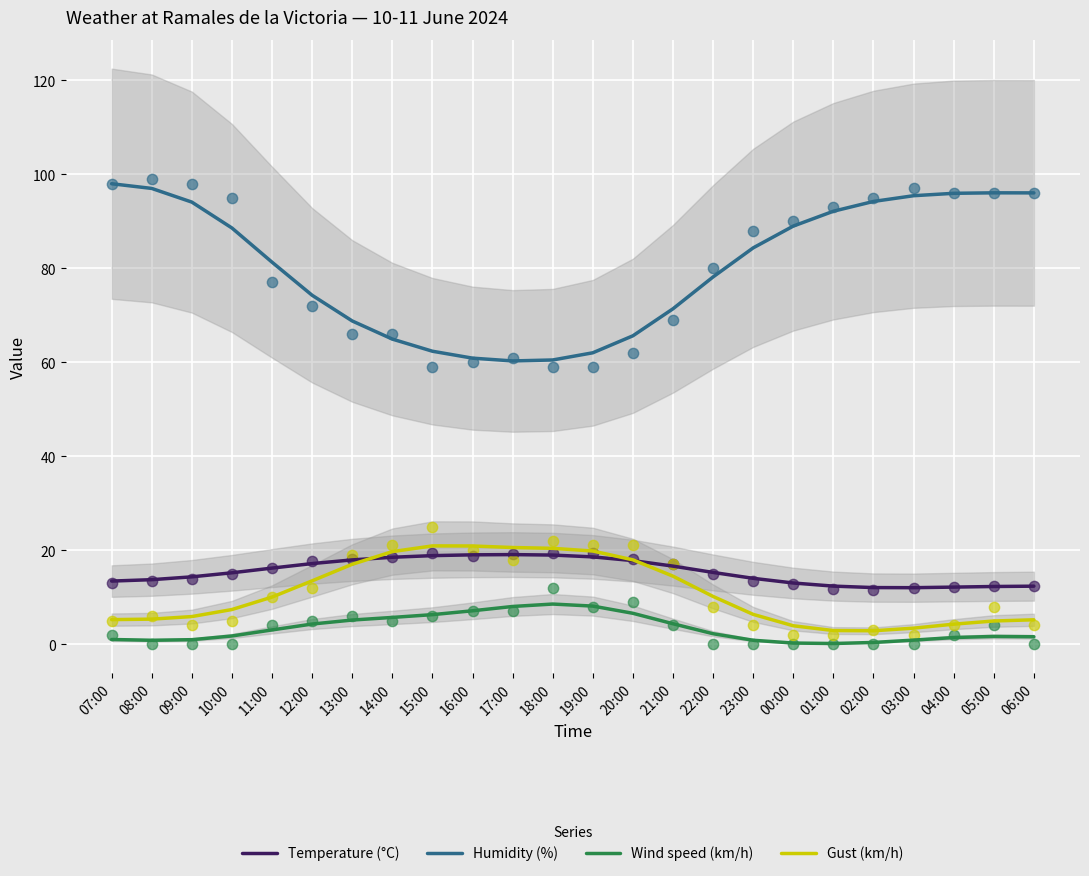

Which series contains the highest Y value?

Humidity (%)